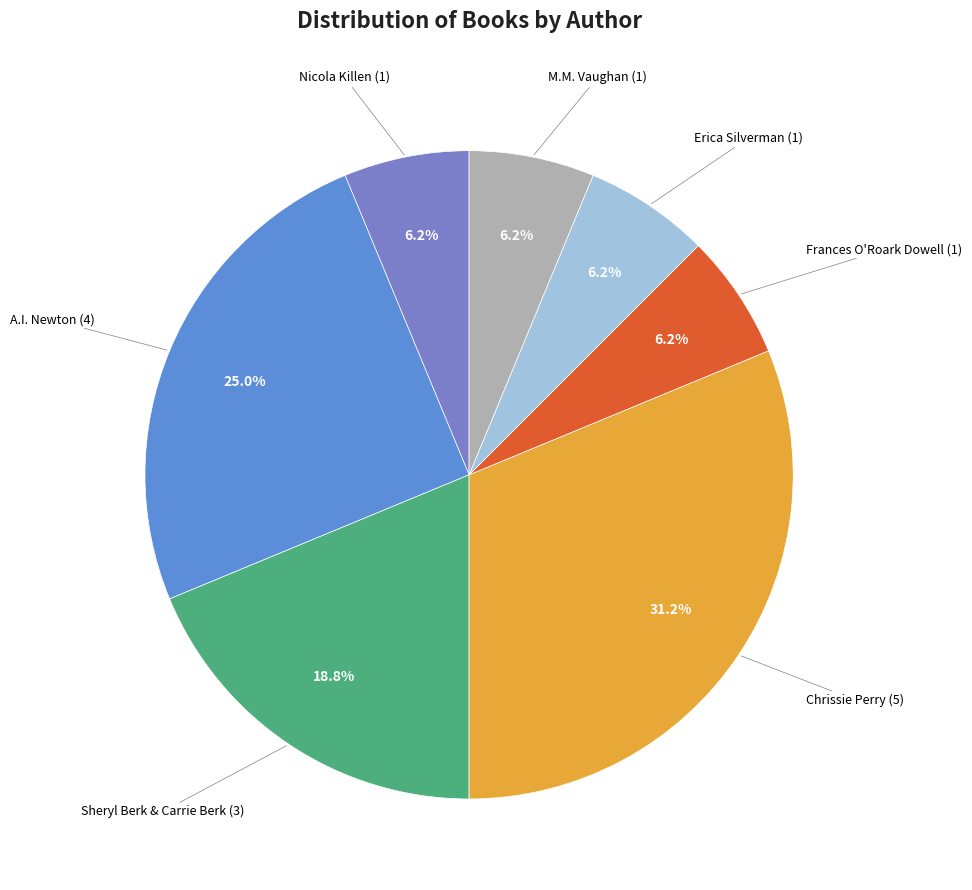

To the nearest percent, what percentage of the pie is Chrissie Perry?

31%